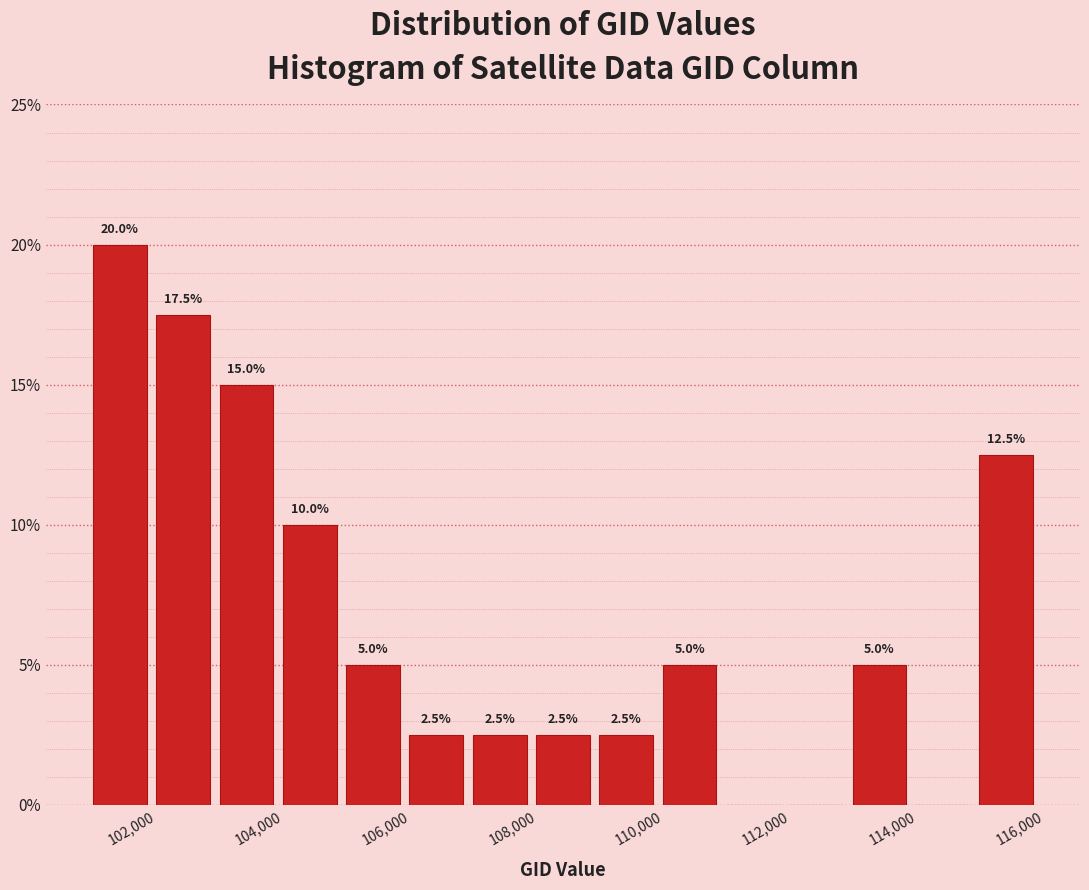

Over which range of the x-axis is the bar tallest?

101000 to 102000